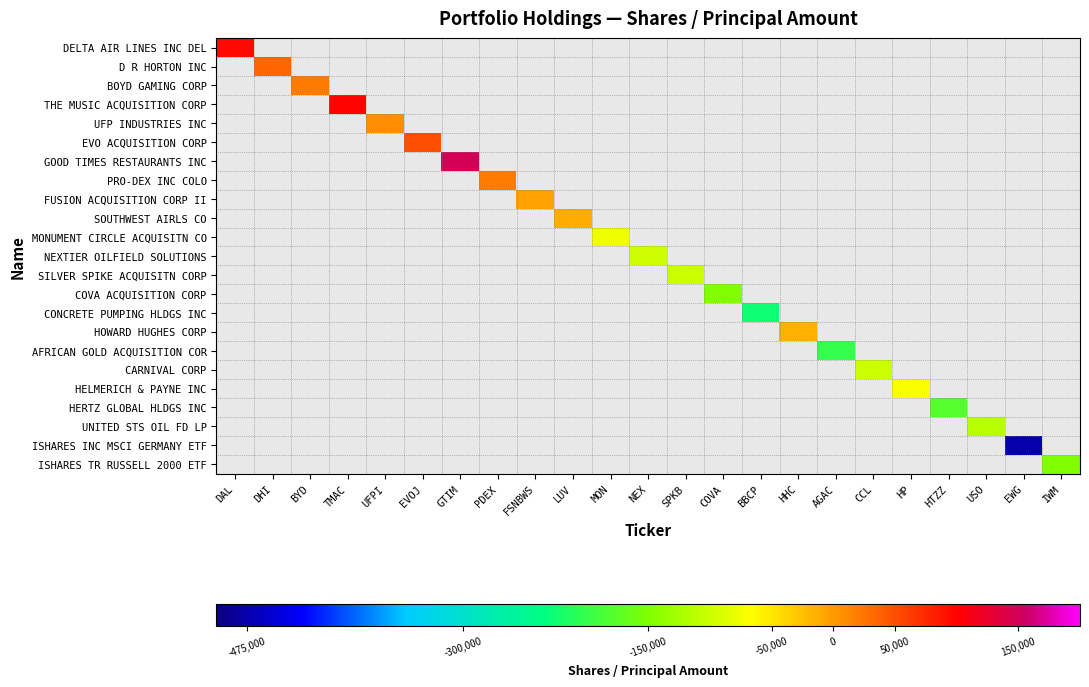

List the series in order of their overall mean, lowest first.

DELTA AIR LINES INC DEL, D R HORTON INC, BOYD GAMING CORP, THE MUSIC ACQUISITION CORP, UFP INDUSTRIES INC, EVO ACQUISITION CORP, GOOD TIMES RESTAURANTS INC, PRO-DEX INC COLO, FUSION ACQUISITION CORP II, SOUTHWEST AIRLS CO, MONUMENT CIRCLE ACQUISITN CO, NEXTIER OILFIELD SOLUTIONS, SILVER SPIKE ACQUISITN CORP, COVA ACQUISITION CORP, CONCRETE PUMPING HLDGS INC, HOWARD HUGHES CORP, AFRICAN GOLD ACQUISITION COR, CARNIVAL CORP, HELMERICH & PAYNE INC, HERTZ GLOBAL HLDGS INC, UNITED STS OIL FD LP, ISHARES INC MSCI GERMANY ETF, ISHARES TR RUSSELL 2000 ETF